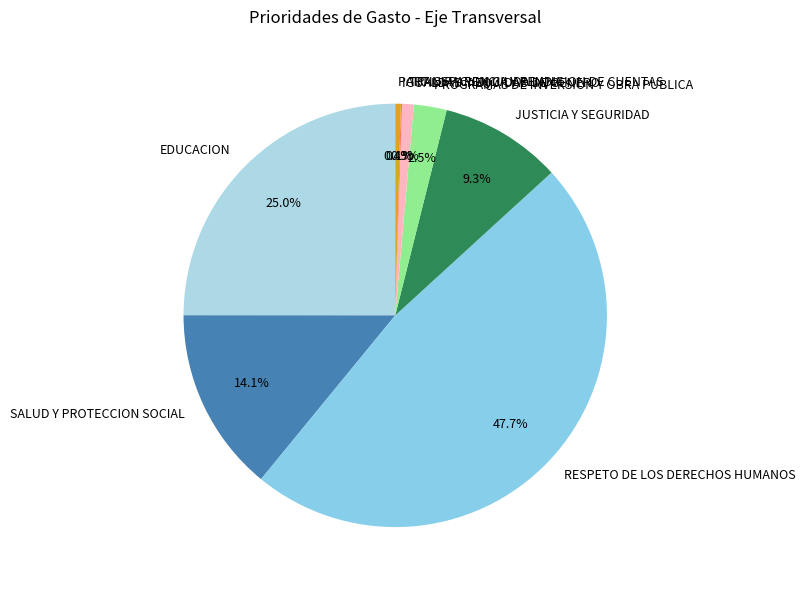

Approximately how many times larger is the value at PROGRAMAS DE INVERSION Y OBRA PUBLICA compared to JUSTICIA Y SEGURIDAD?

0.3